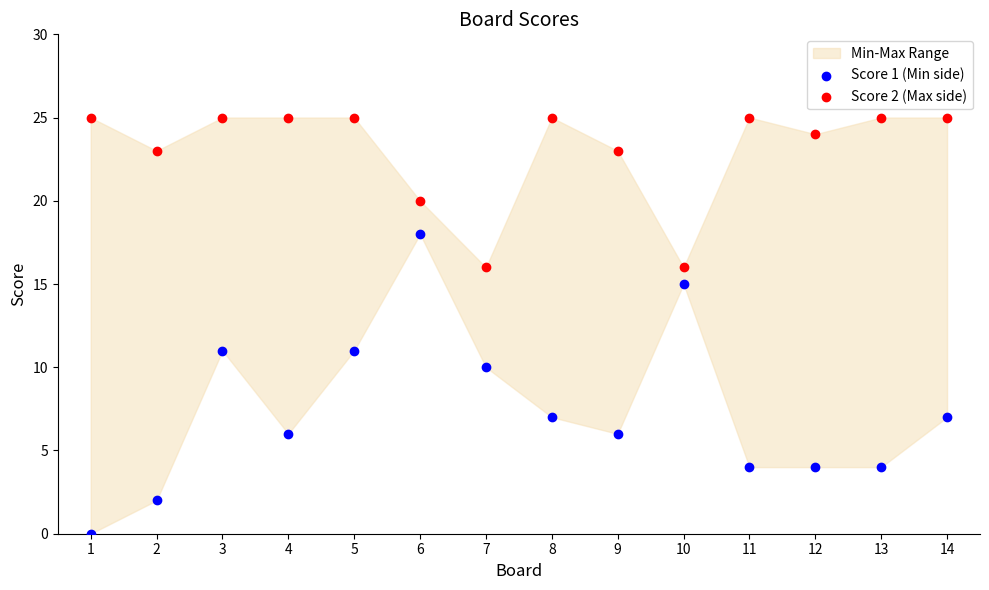

Which series has the widest spread of Y values?

Score 1 (Min side)